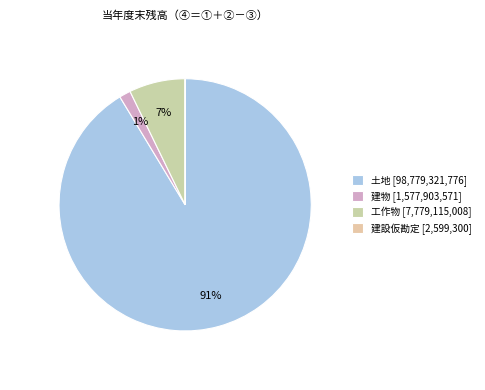

To the nearest percent, what is the combined percentage of 工作物 and 建設仮勘定?

7%